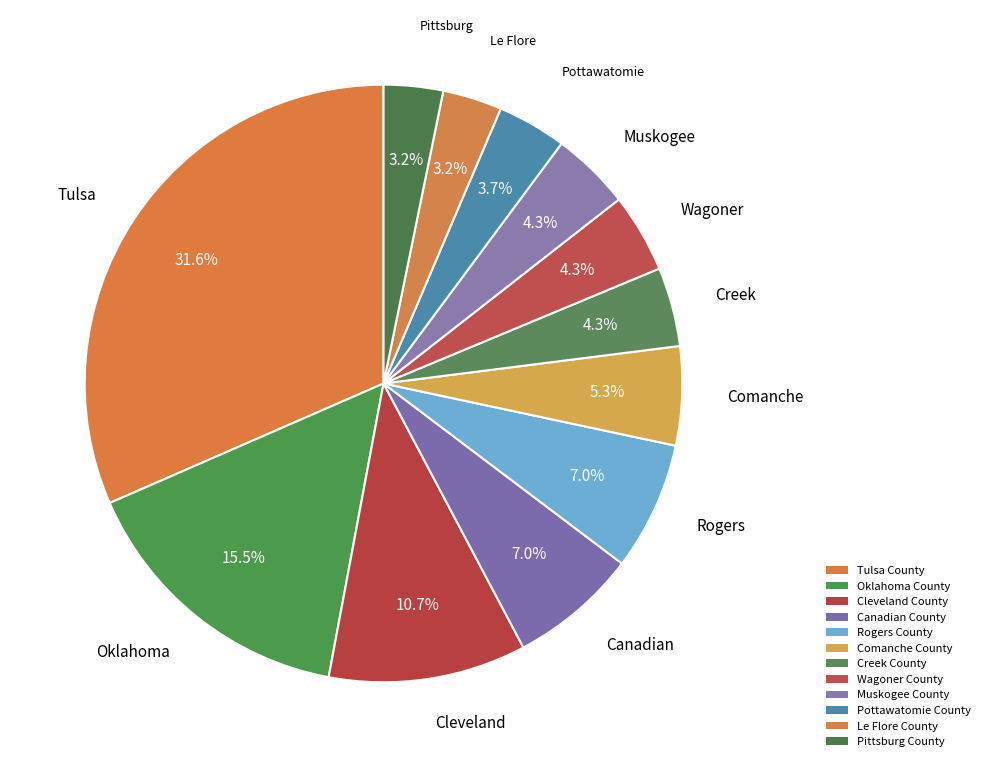

How many slices are in this pie chart?

12